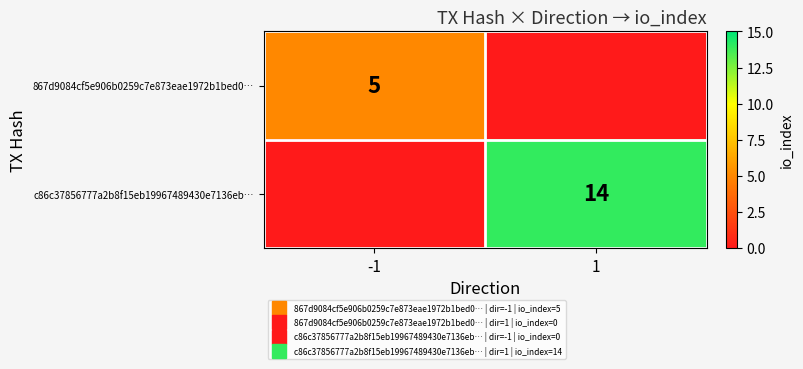

Rank the categories by c86c37856777a2b8f15eb19967489430e7136eb… value from lowest to highest.

-1, 1